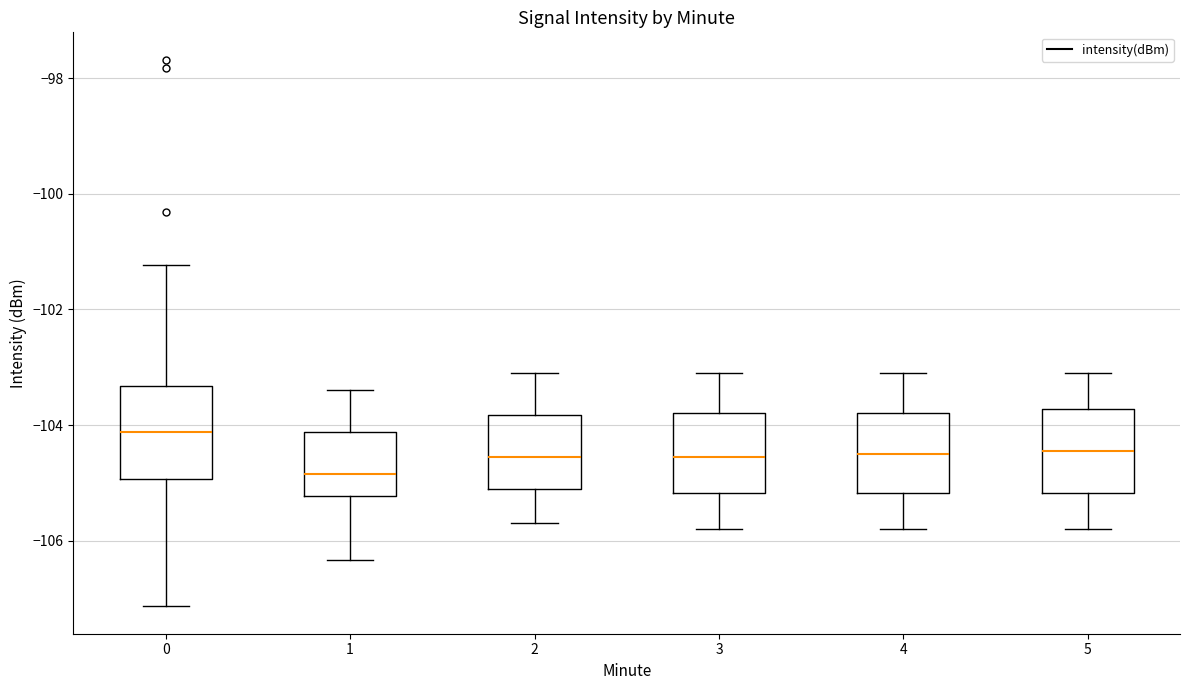

Where does the upper whisker of the box at x = 1 end on the y-axis? The values are not printed on the chart, so give them approximately, as read against the axis.

-103.4